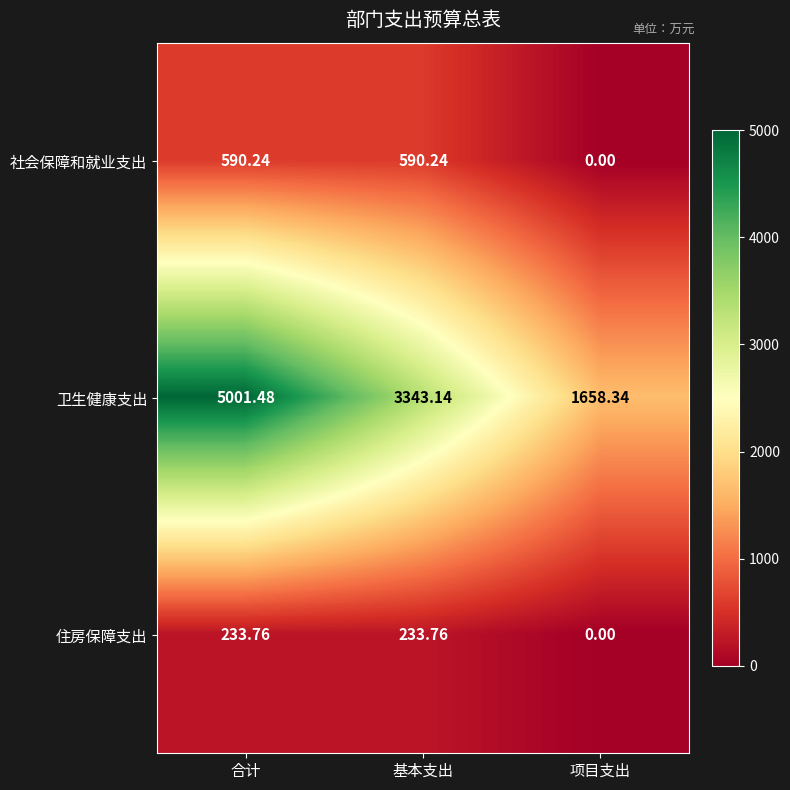

At which label is 卫生健康支出 closest to 3329?

基本支出